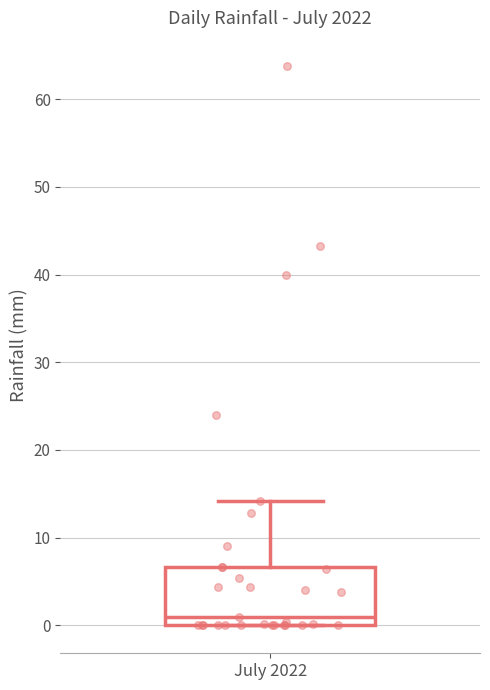

Read this box plot against the y-axis: the position of the median line, the range covered by the box, and the ends of both whiskers. The values are not printed on the chart, so give them approximately, as read against the axis.

median 1, box 0 to 7, whiskers 0 to 14